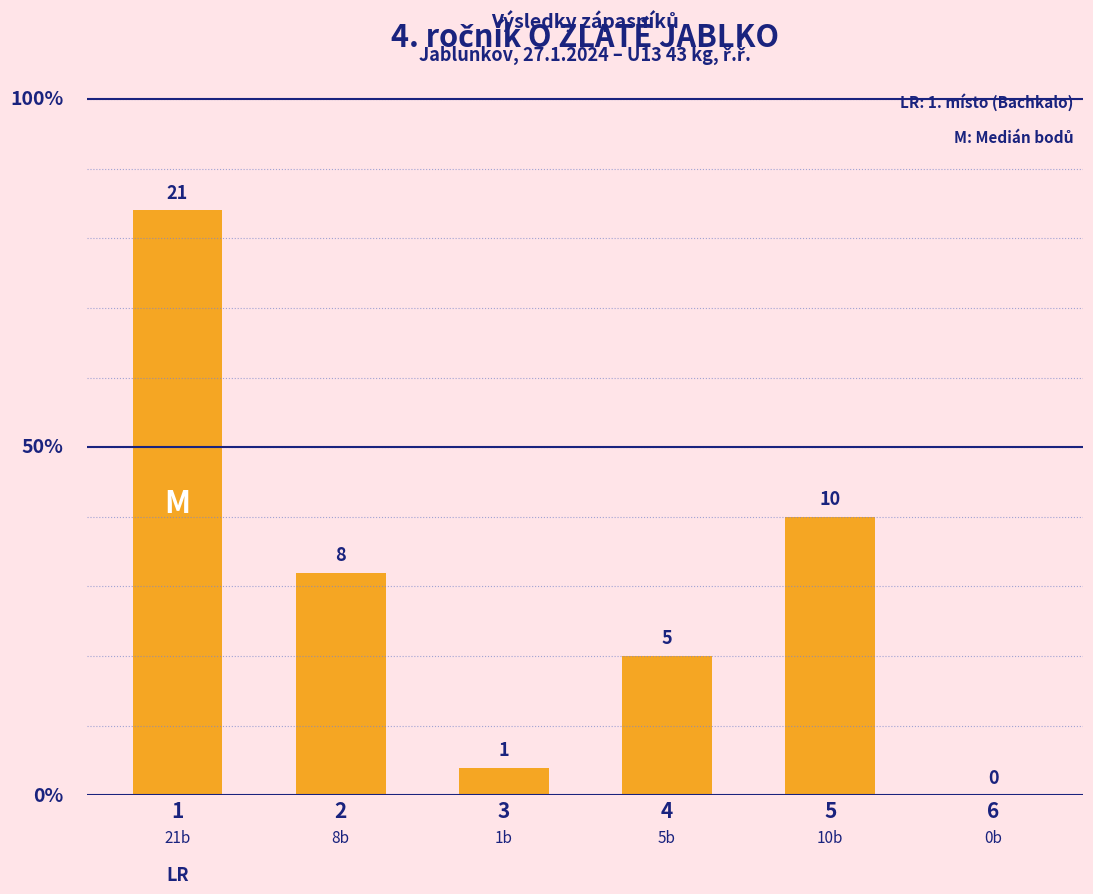

What is the difference between the values at 1 and 2?

13